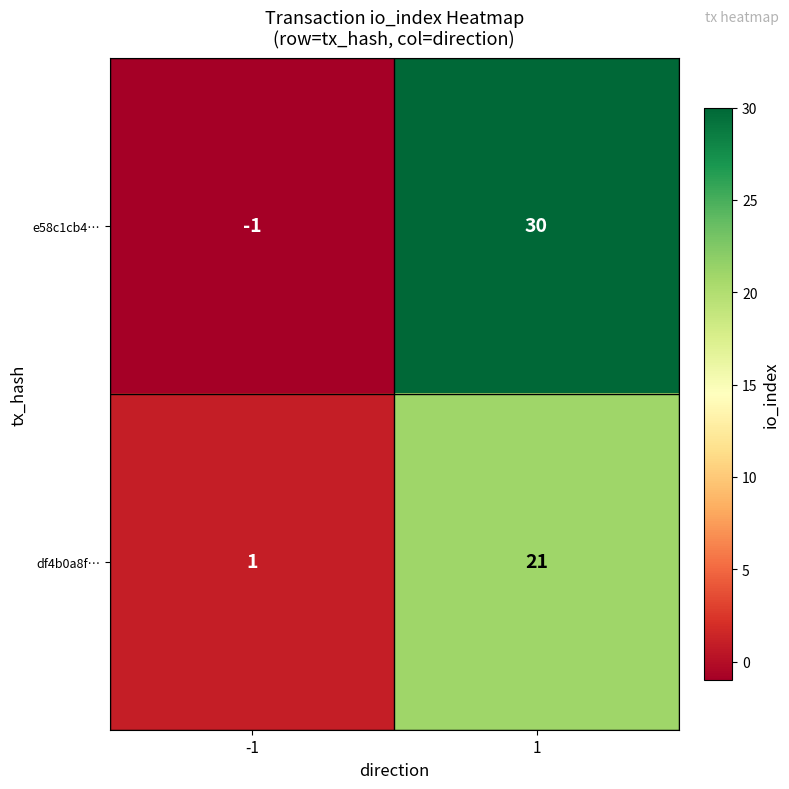

At 1, list the series in order from largest to smallest.

e58c1cb4…, df4b0a8f…